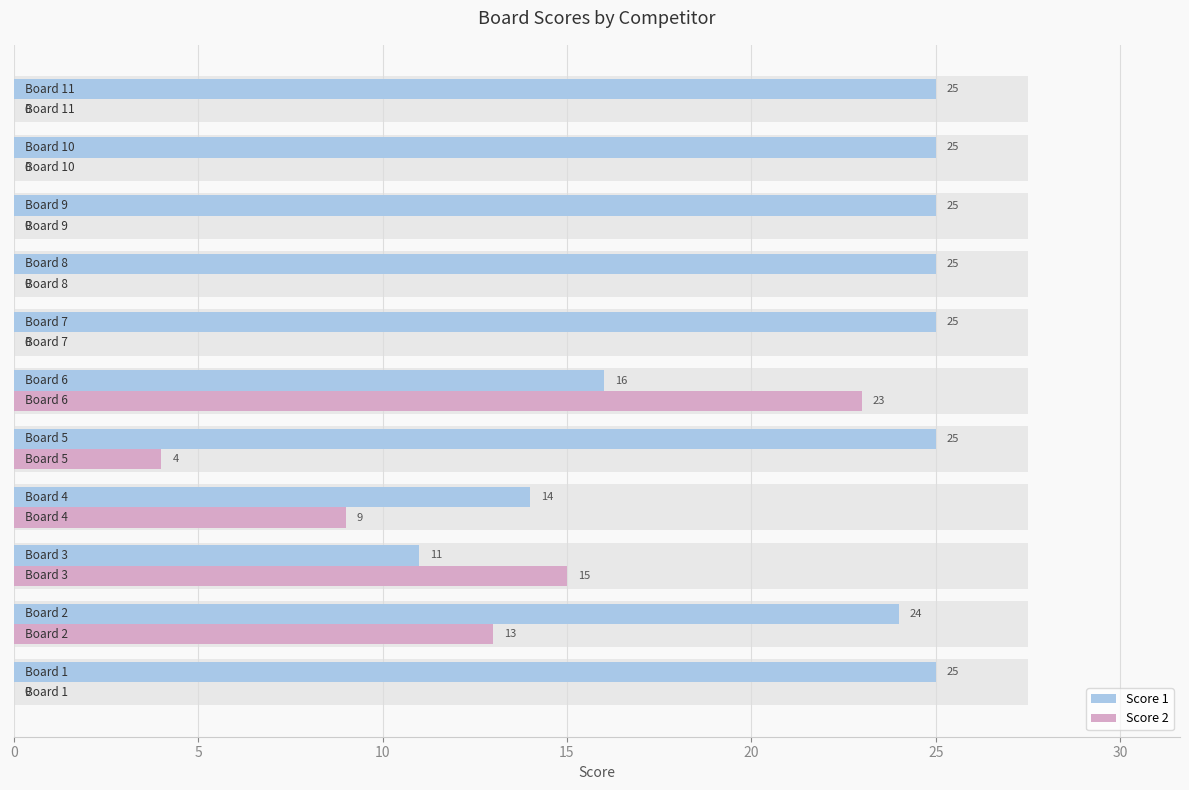

What is the label of the 10th bar from the right?

5